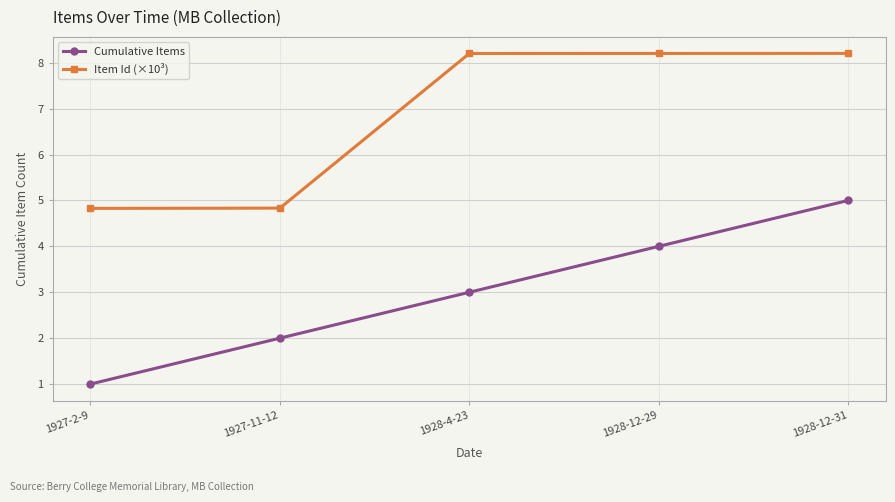

Which series changed the most between 1927-2-9 and 1927-11-12?

Cumulative Items